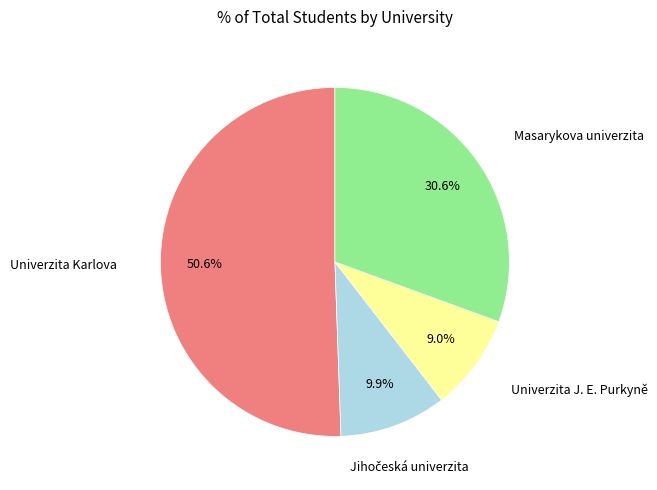

Is there a majority slice in this chart?

Yes